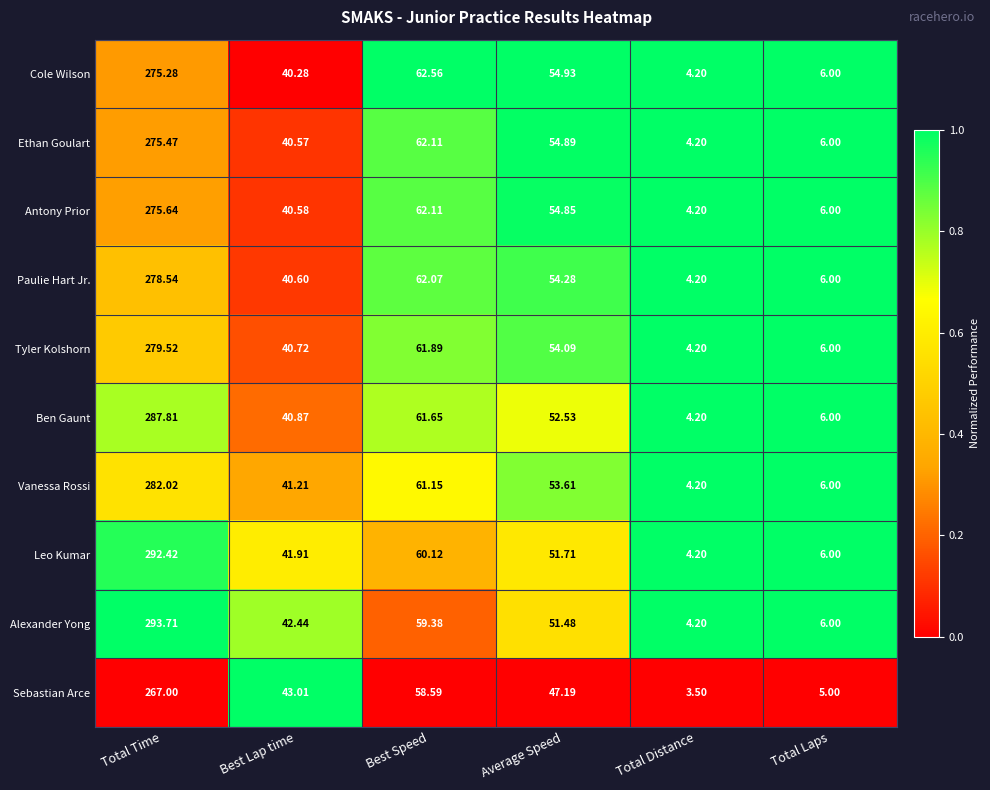

How many categories are shown in the chart?

6